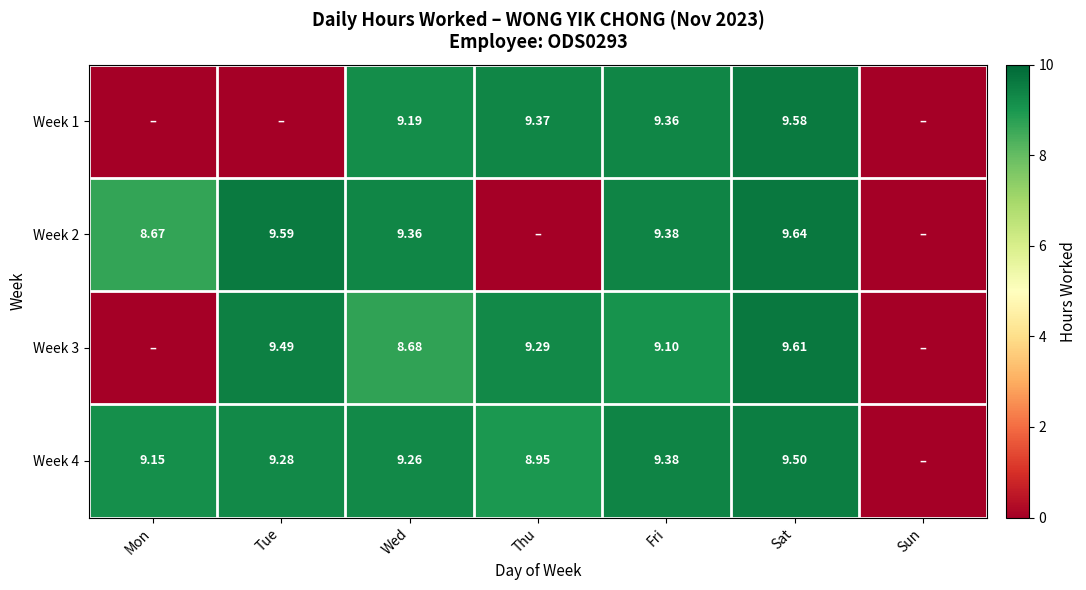

Is the value of Week 4 at Mon greater than the value of Week 3 at Thu?

No